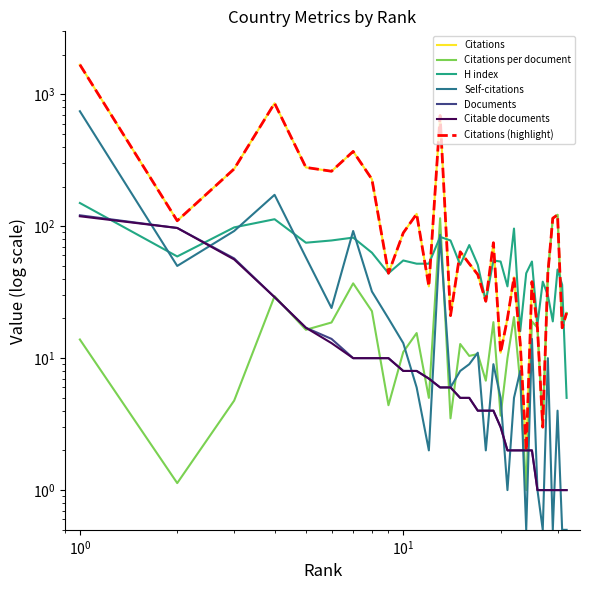

True or false: H index has a value of 131.3 at 6.

False